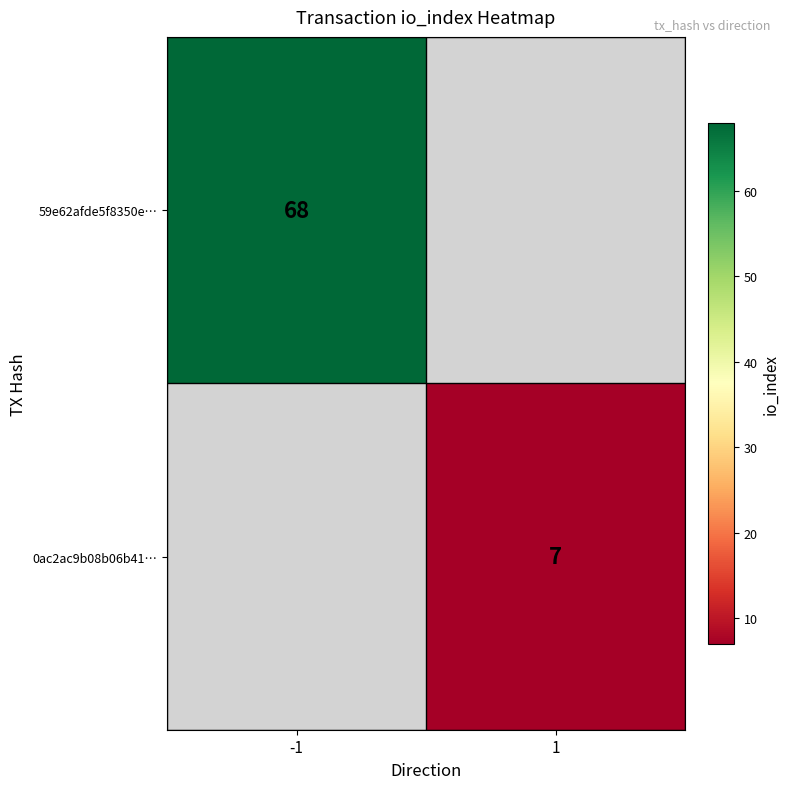

True or false: 0ac2ac9b08b06b41… has a value of 7 at 1.

True